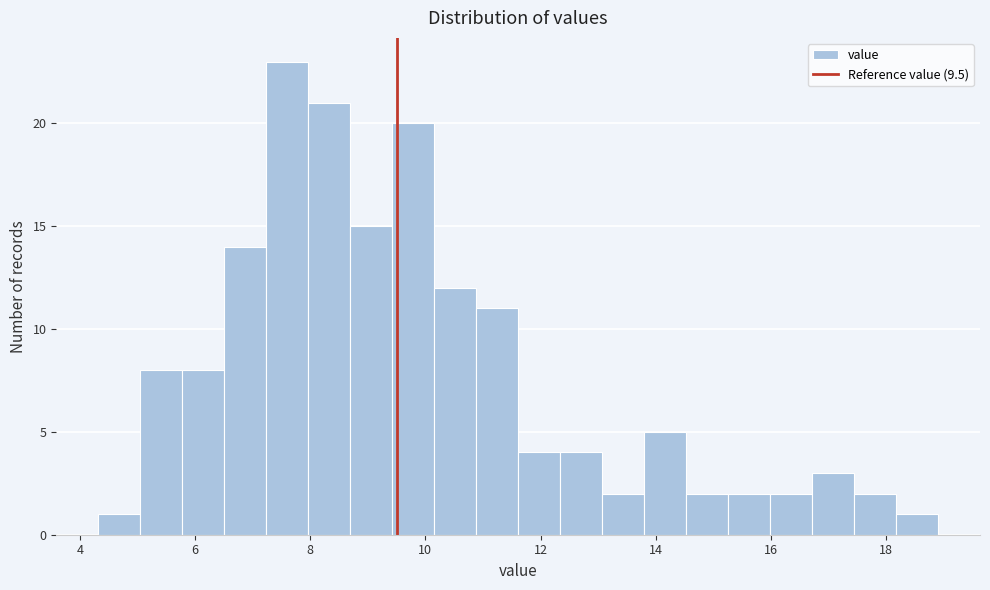

Around what value on the x-axis is the tallest bar? Give the approximate position of its centre, as read against the axis.

7.6